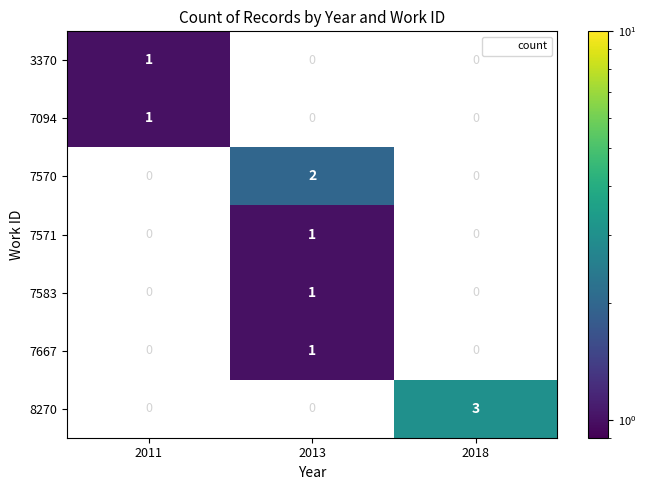

What is the greatest value displayed?

3.0